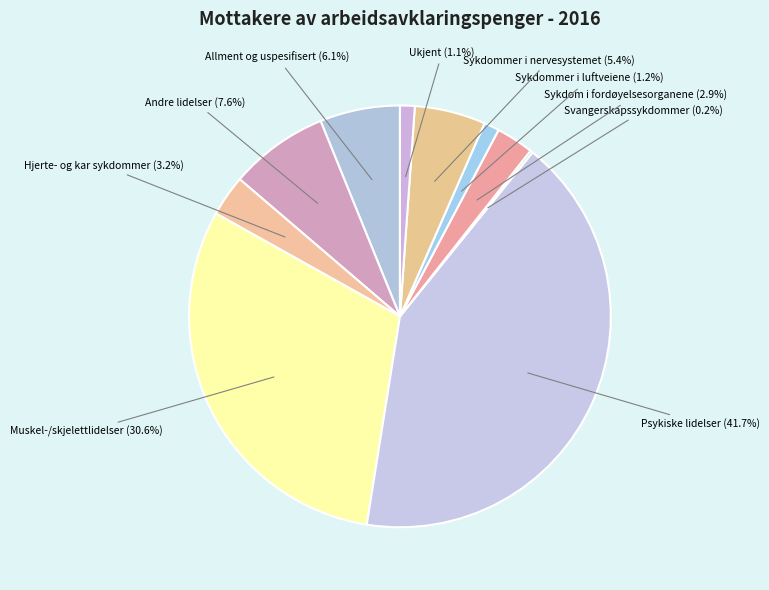

To the nearest percent, what percentage of the pie is Sykdom i fordøyelsesorganene?

3%